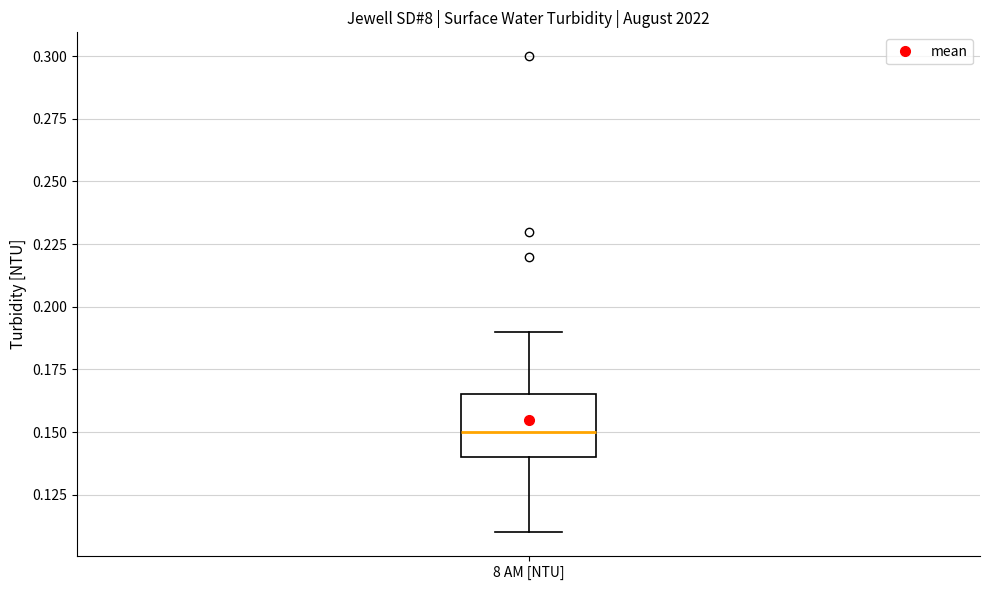

Where is the upper edge of the box for 8 AM [NTU] on the y-axis? The values are not printed on the chart, so give them approximately, as read against the axis.

0.165